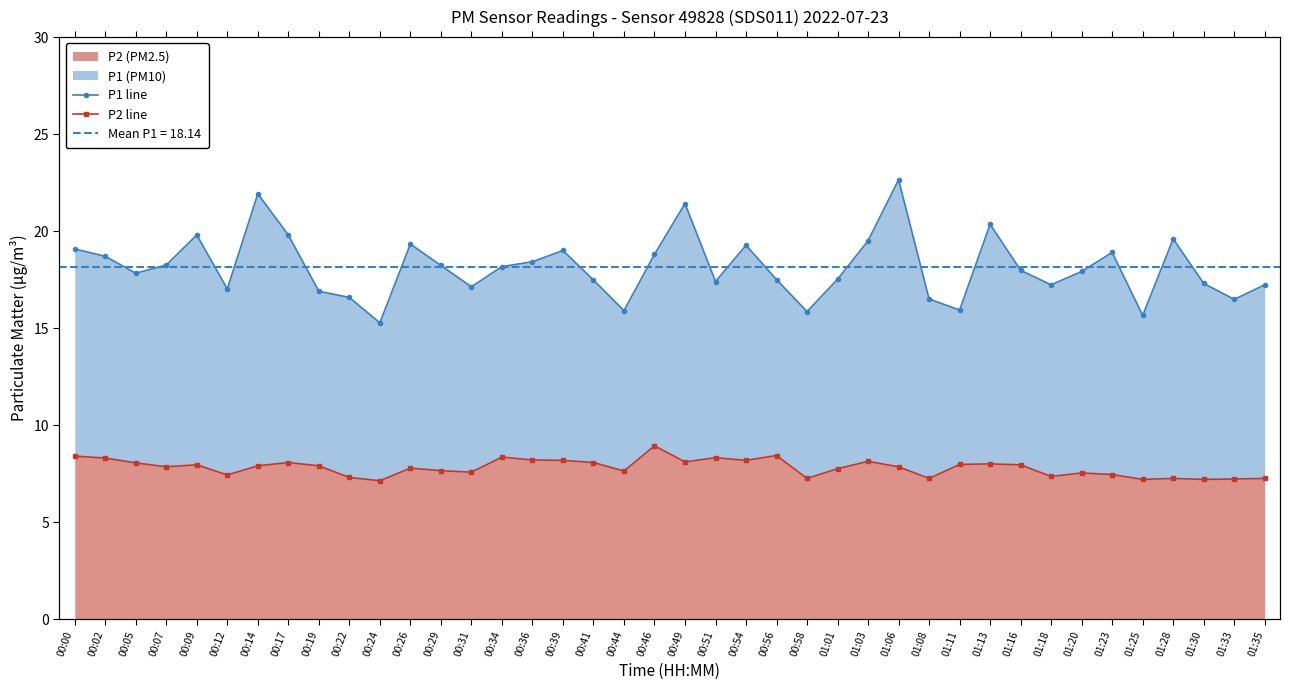

Which series has the largest range (max minus min)?

P1 line